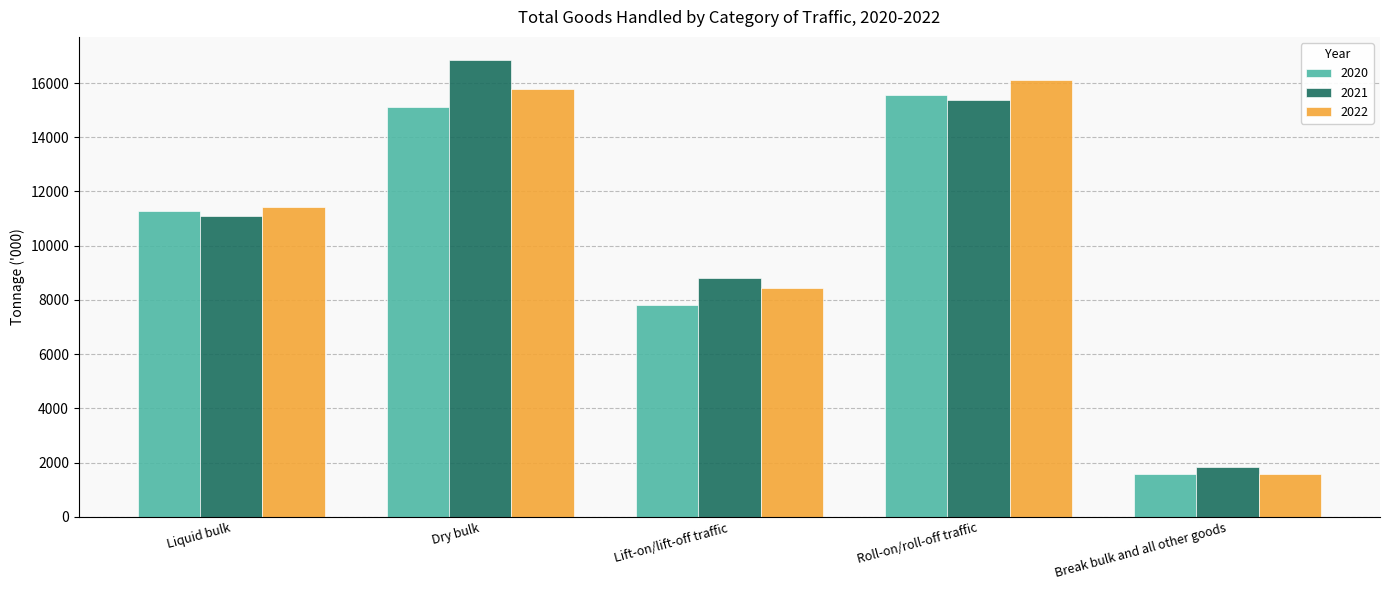

The value of 2021 at Break bulk and all other goods is 3000. True or false?

False